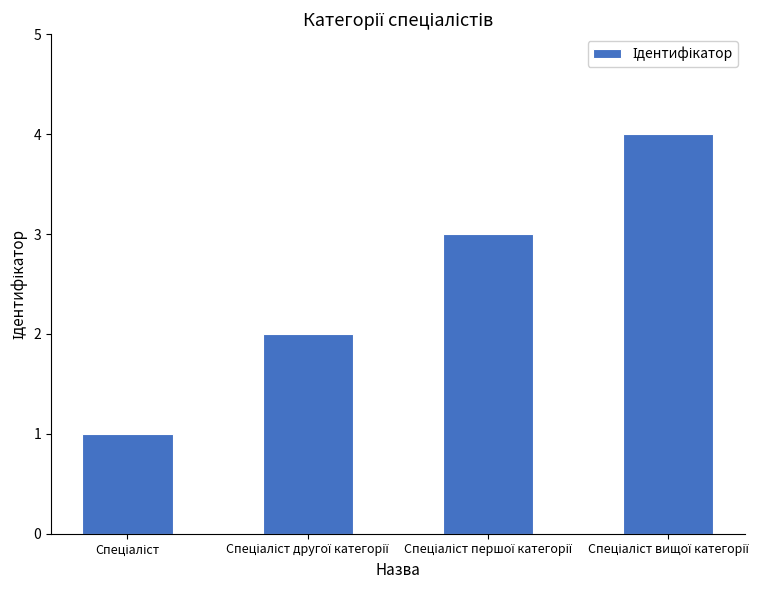

What is the greatest value displayed?

4